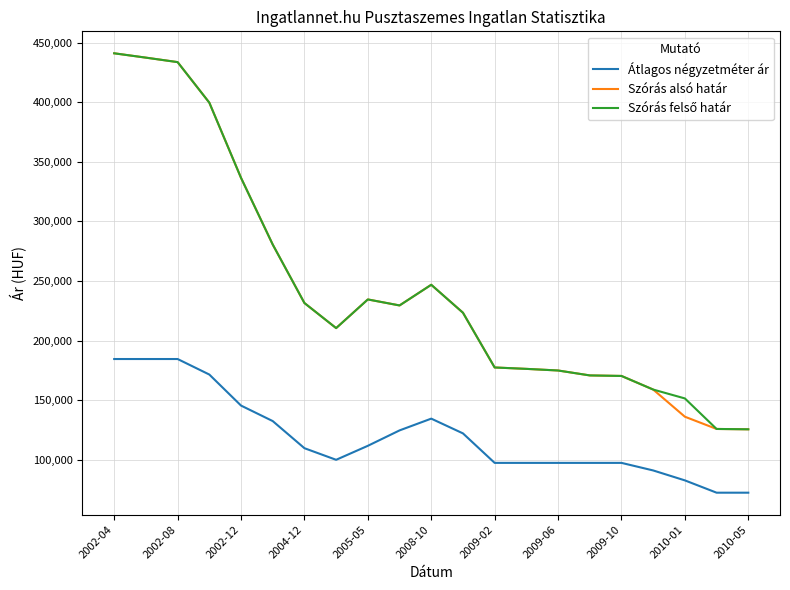

In Szórás alsó határ, how many points are lower than both neighbors (excluding endpoints)?

2